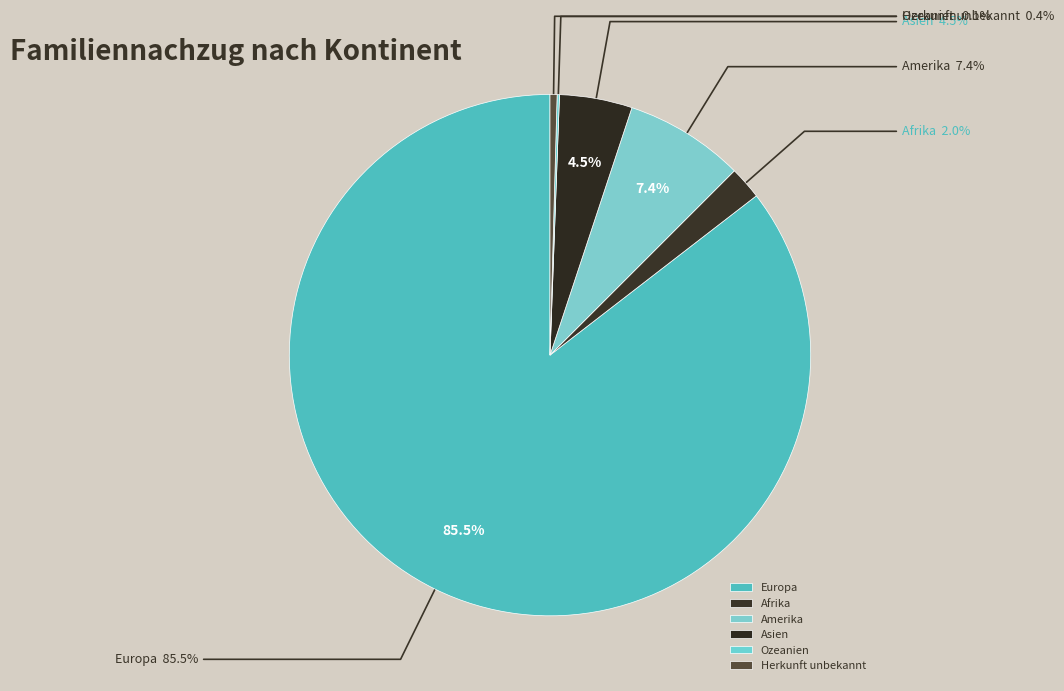

Count the number of slices in the pie.

6